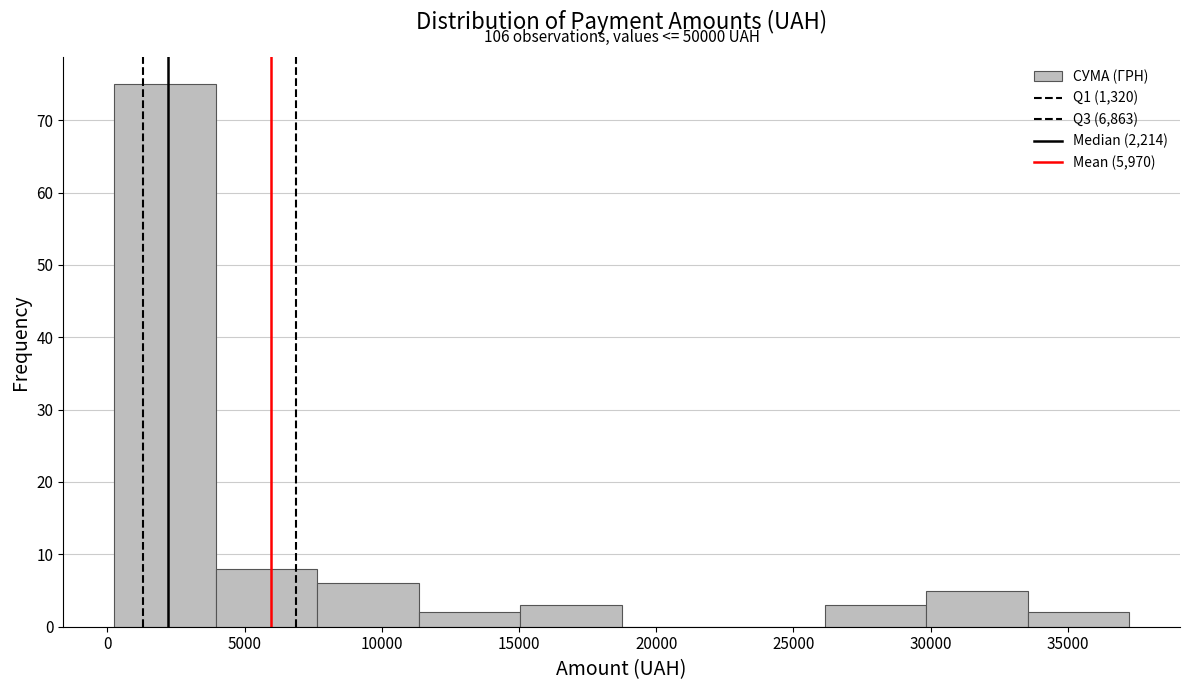

Over which range of the x-axis is the bar tallest?

0 to 4000